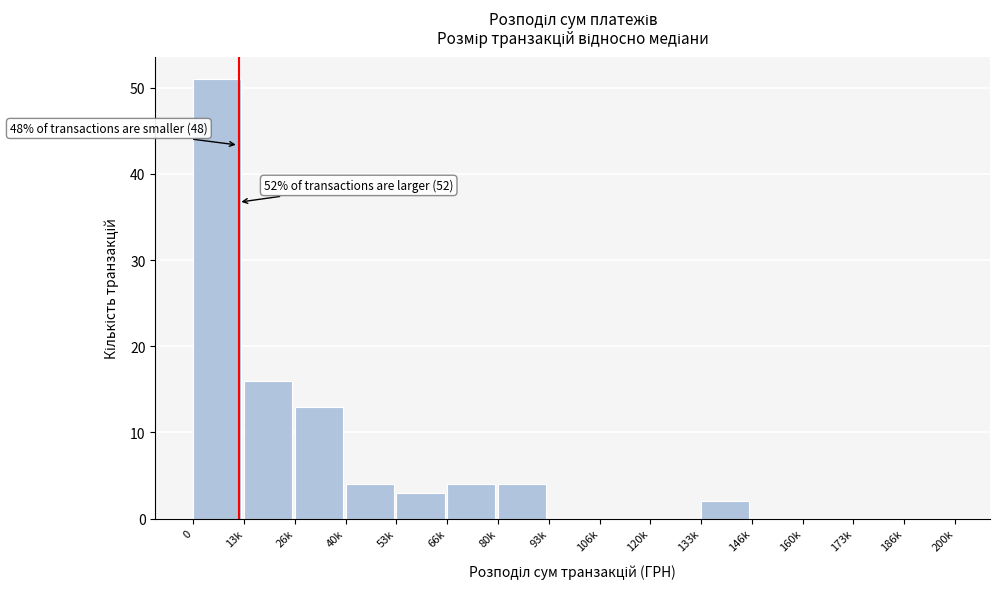

Reading left to right, extract all data points from this chart.

0=51	13k=16	26k=13	40k=4	53k=3	66k=4	80k=4	93k=0	106k=0	120k=0	133k=2	146k=0	160k=0	173k=0	186k=0